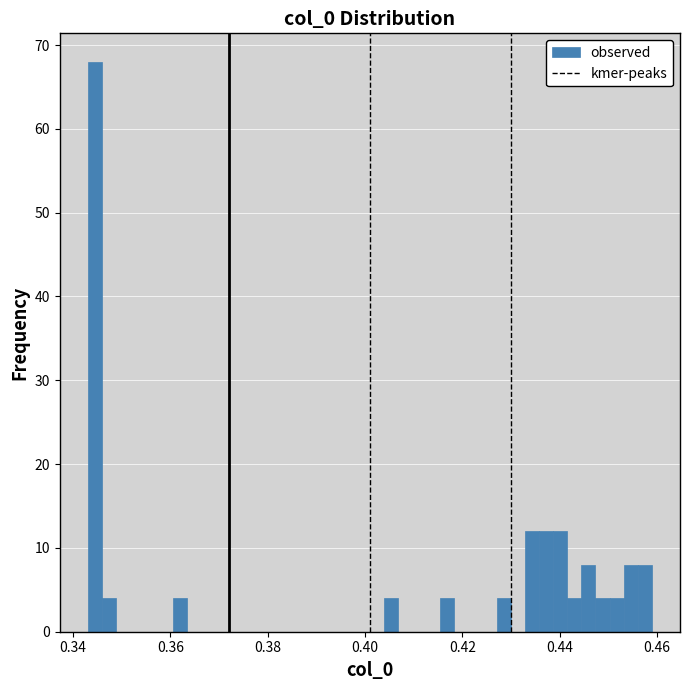

Around what value on the x-axis is the tallest bar? Give the approximate position of its centre, as read against the axis.

0.344